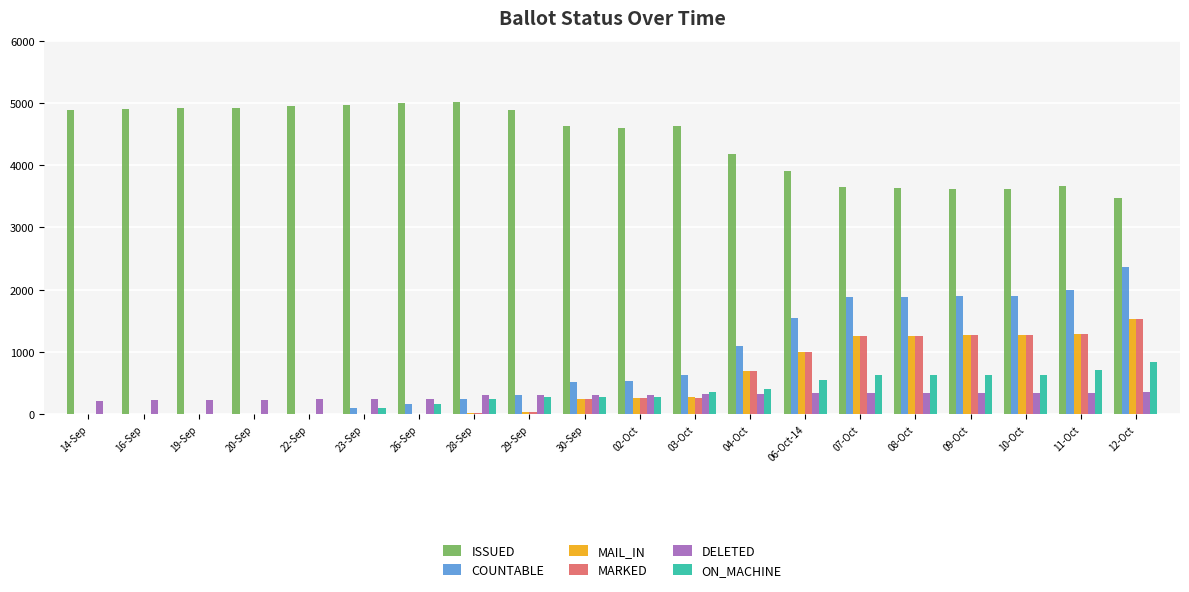

Which series has the largest total across all categories?

ISSUED